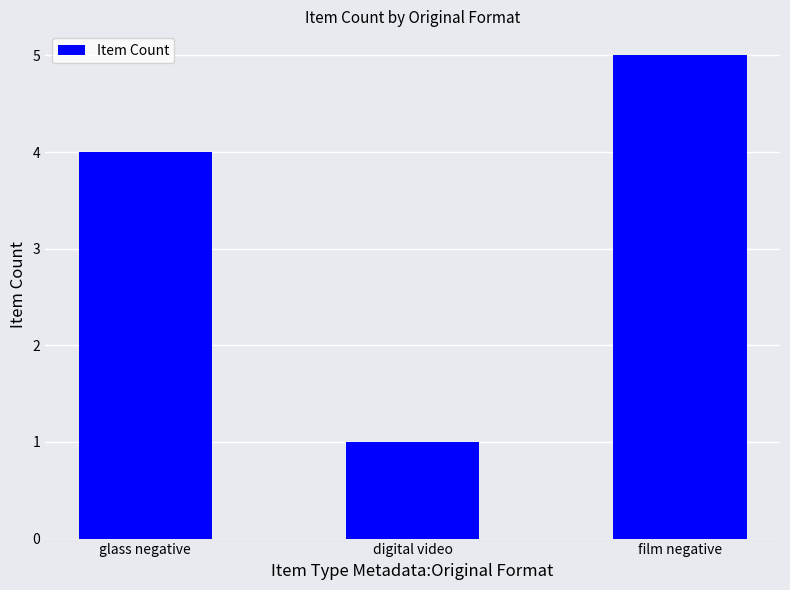

At which category does the chart reach its minimum across all series?

digital video